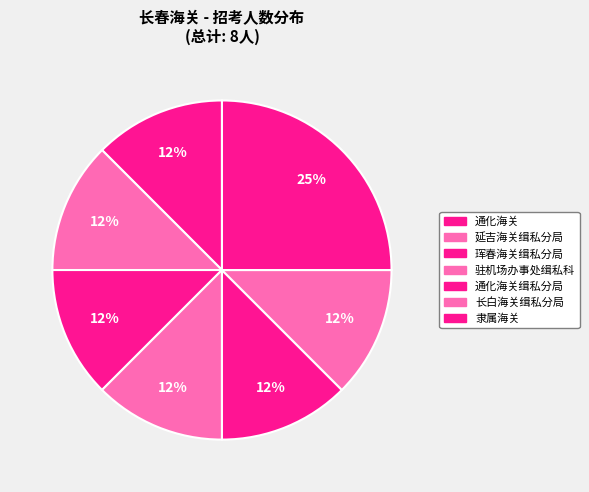

Rank the categories by value from highest to lowest.

隶属海关, 通化海关, 延吉海关缉私分局, 珲春海关缉私分局, 驻机场办事处缉私科, 通化海关缉私分局, 长白海关缉私分局